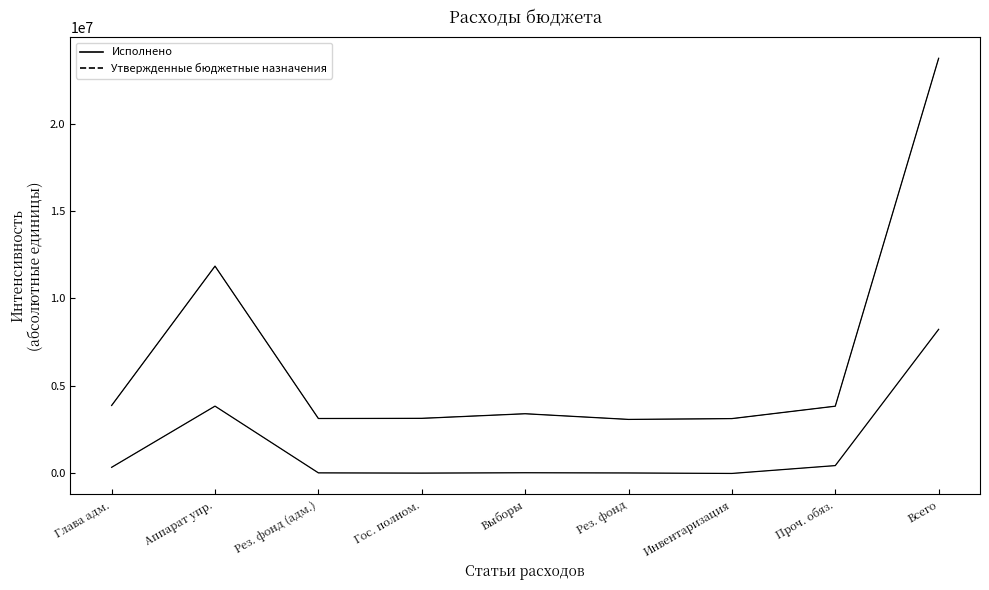

At which category is the sum across all series the highest?

Всего